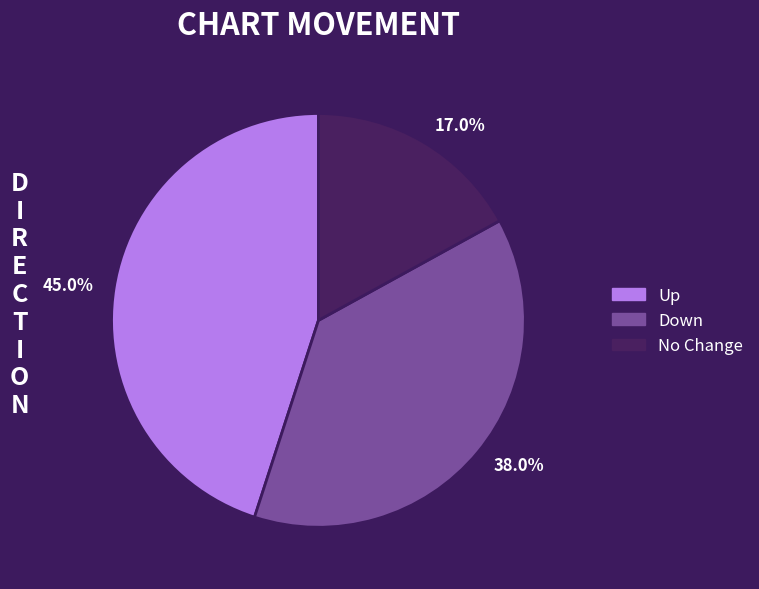

Does any single category account for the majority?

No